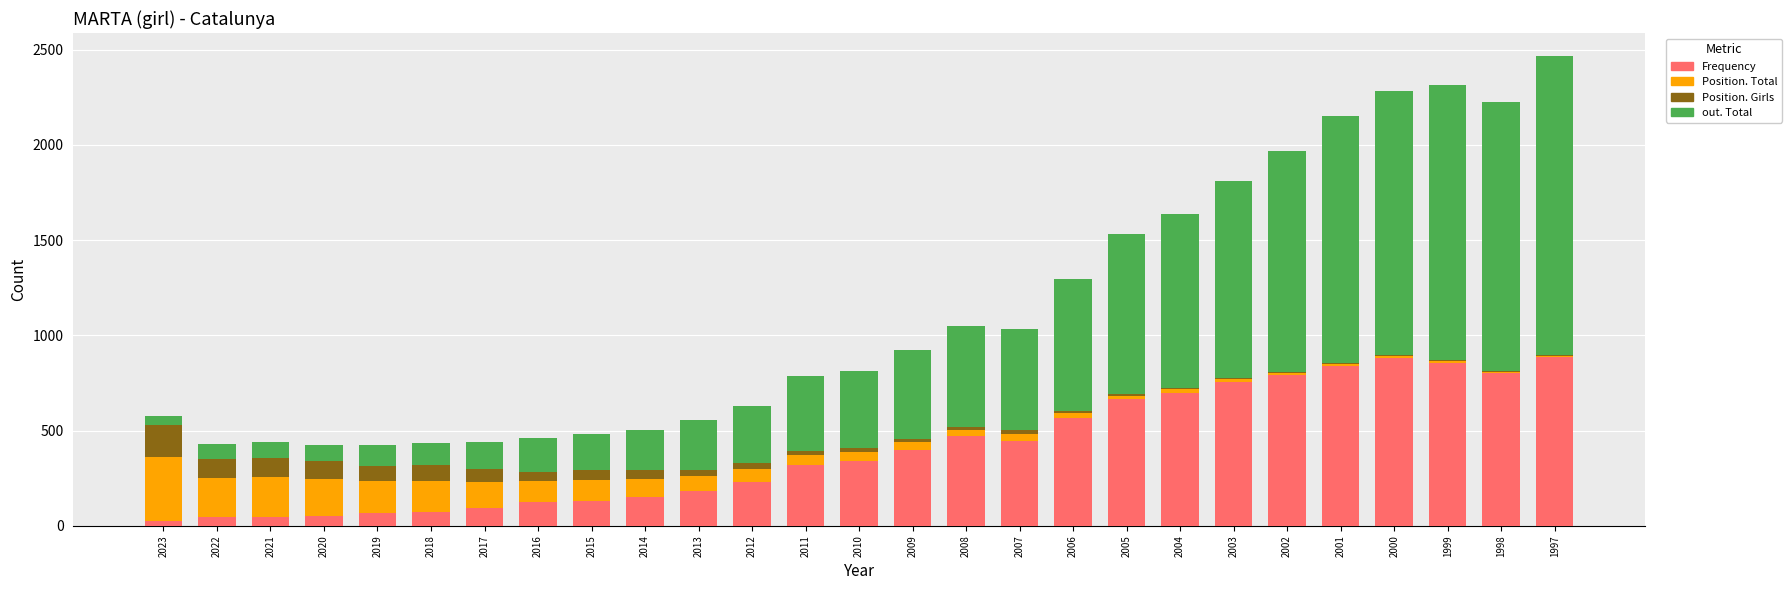

What is the highest value of the Frequency series?

888